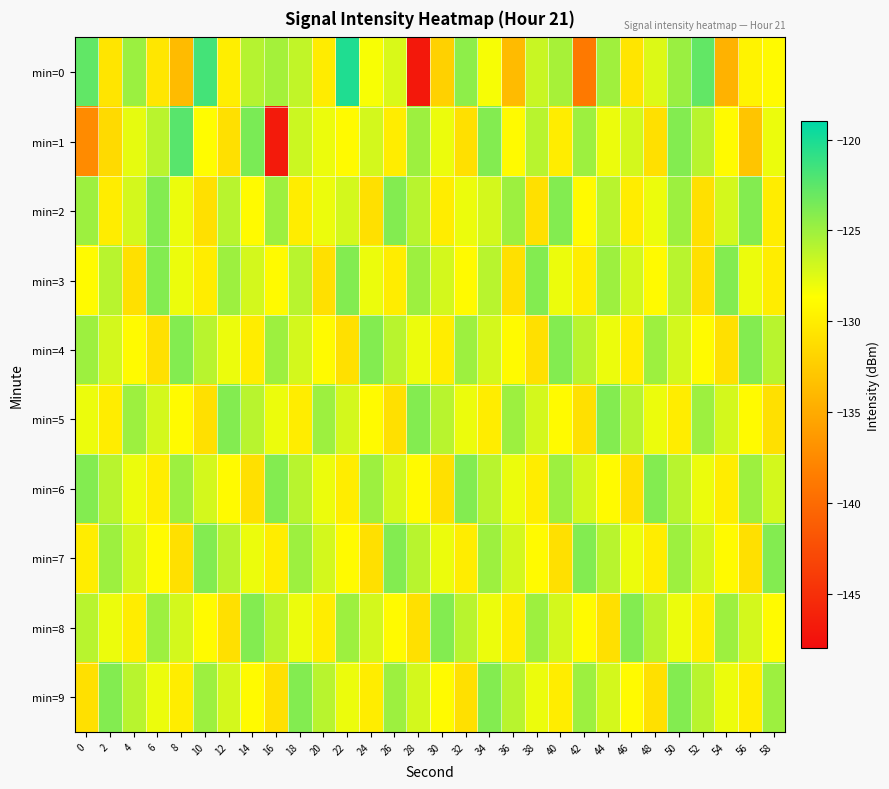

At which category is the sum across all series the highest?

50